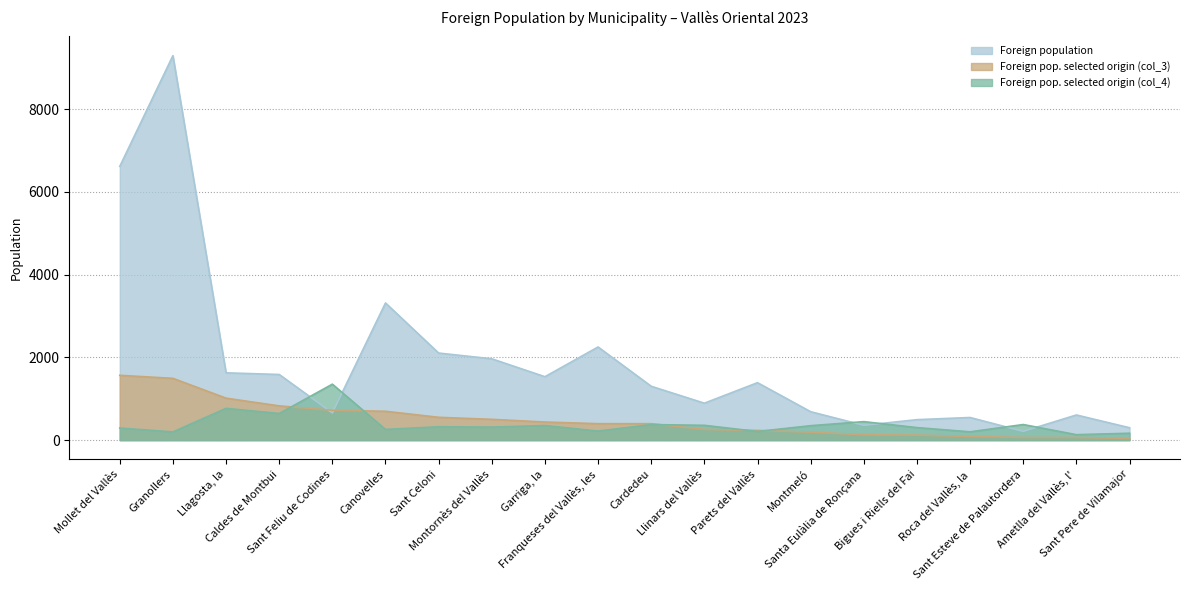

How many times do Foreign pop. selected origin (col_4) and Foreign population cross each other?

6